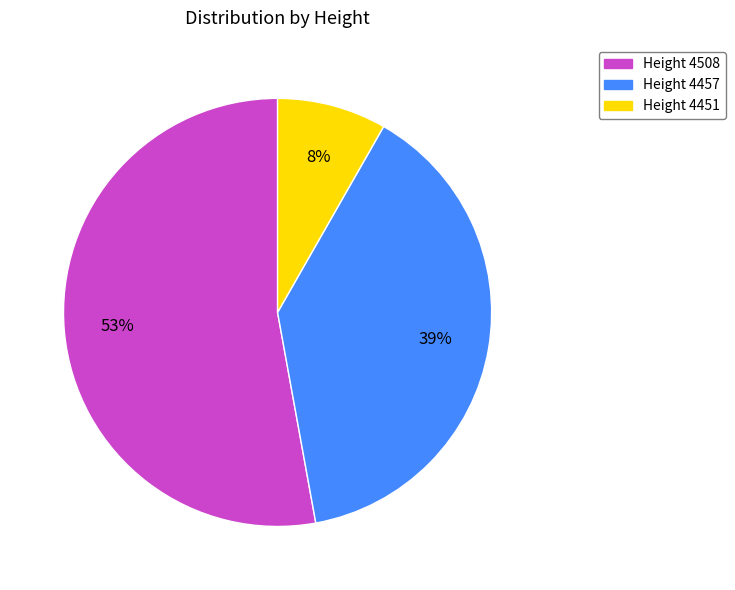

To the nearest percent, what is the difference between the largest and smallest slice percentages?

45%